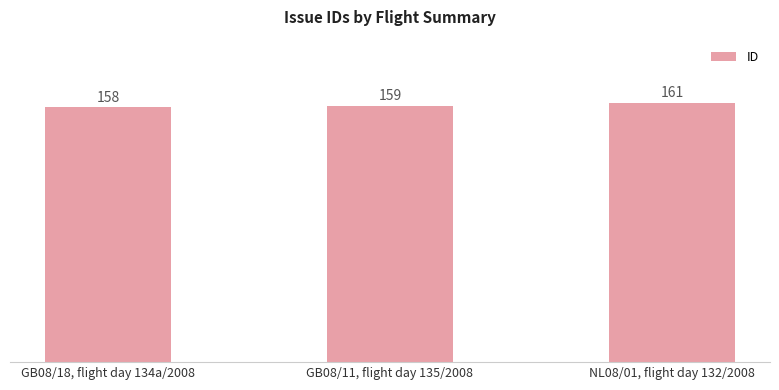

What is the value of the 3rd bar from the left?

161